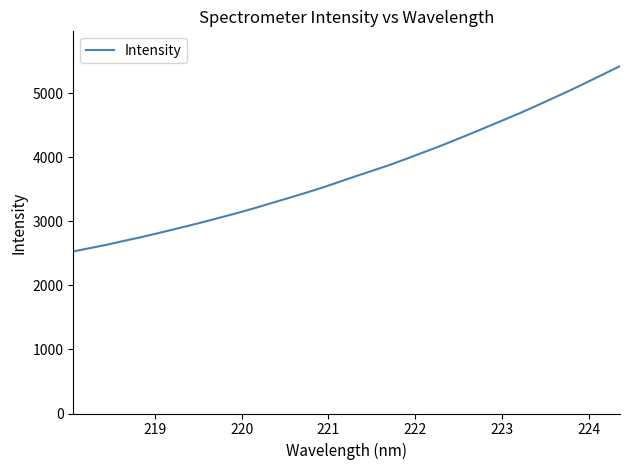

What is the greatest value displayed?

5420.2